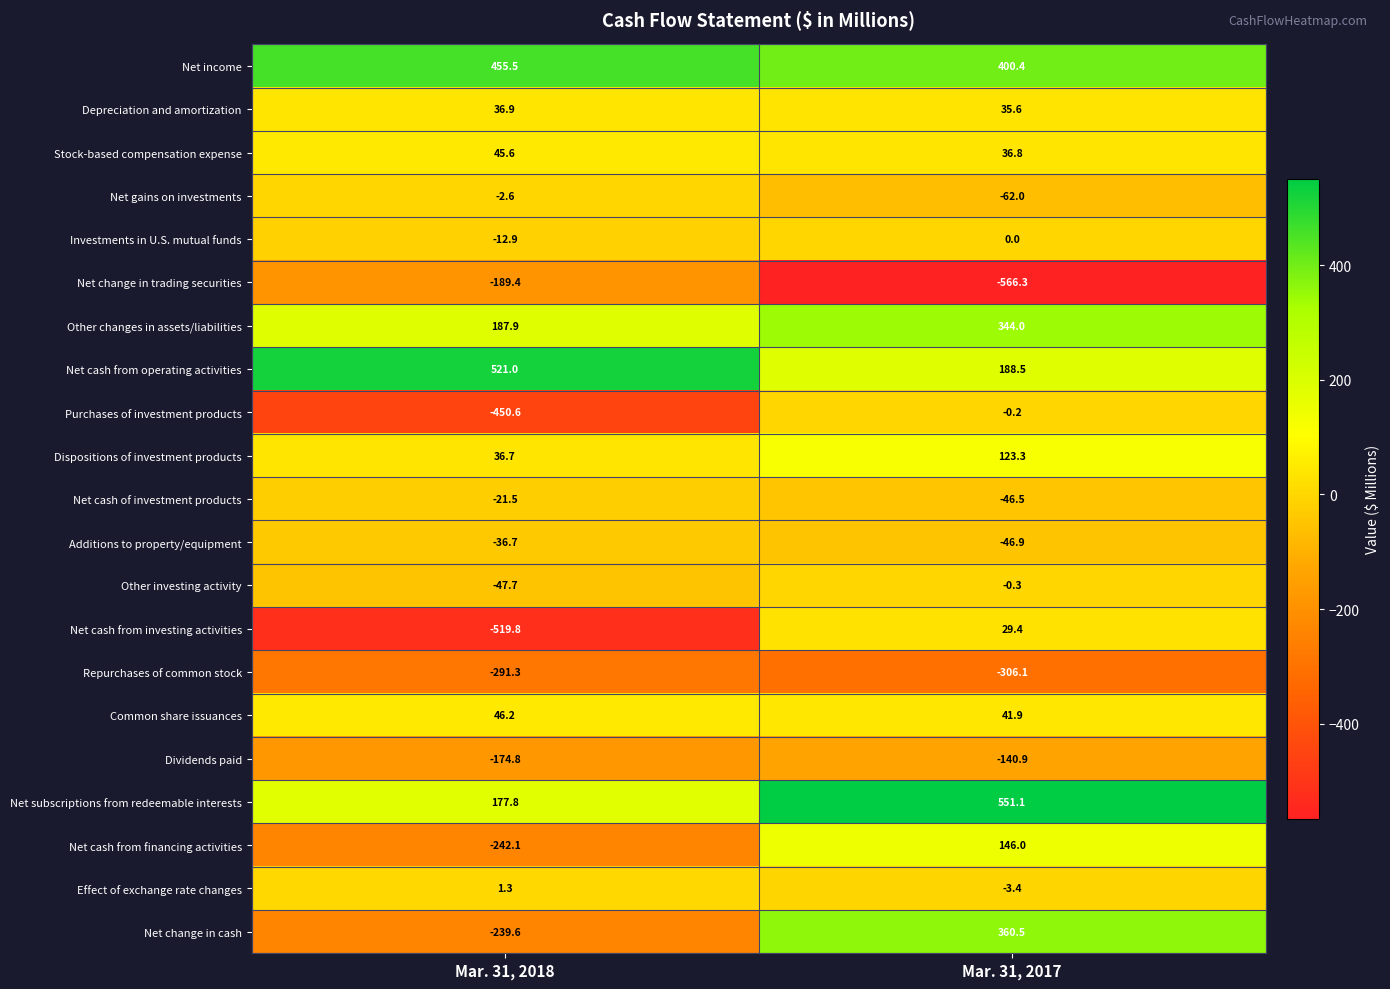

What is the difference between the maximum and minimum values in the Net change in trading securities series?

376.9